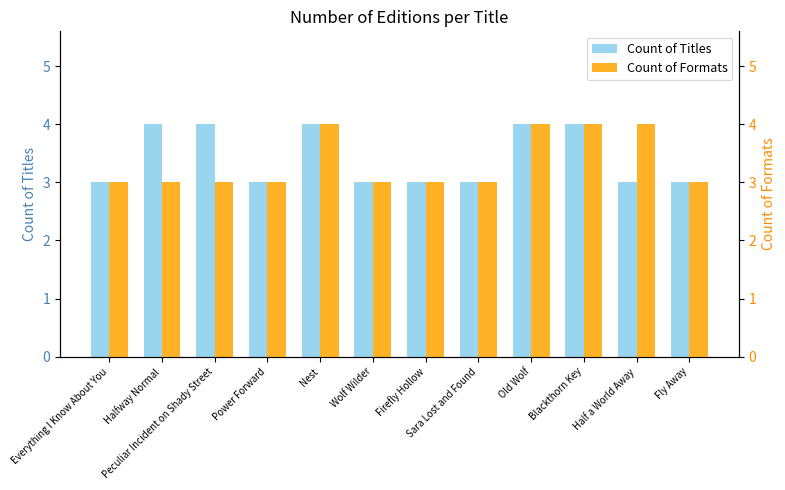

Where is Count of Titles nearest to the value 3?

Everything I Know About You